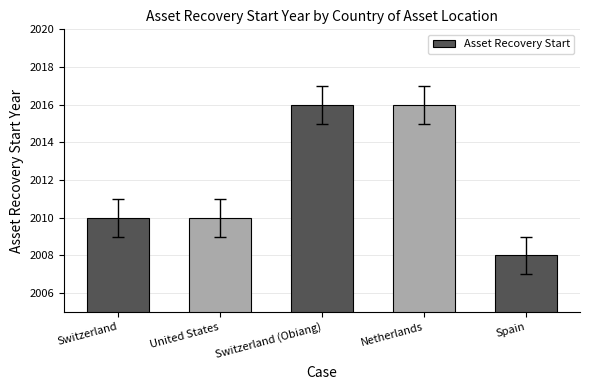

What is the label of the 3rd bar from the right?

Switzerland (Obiang)